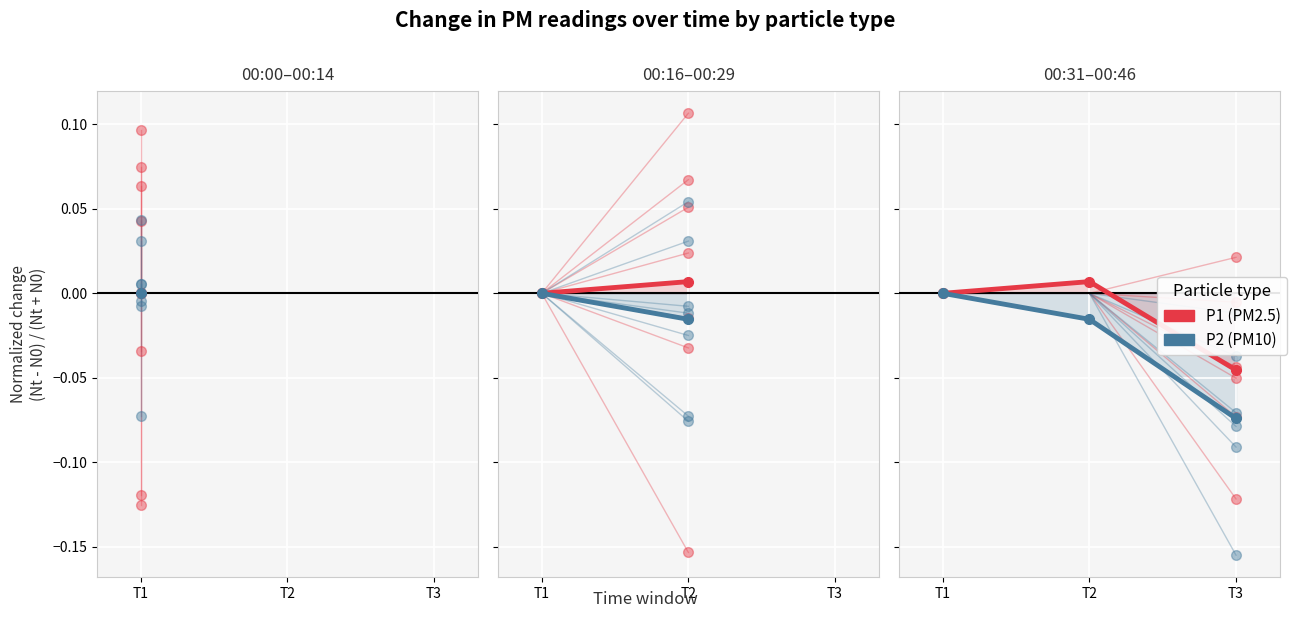

What are all the series names shown in the legend?

P1, P2